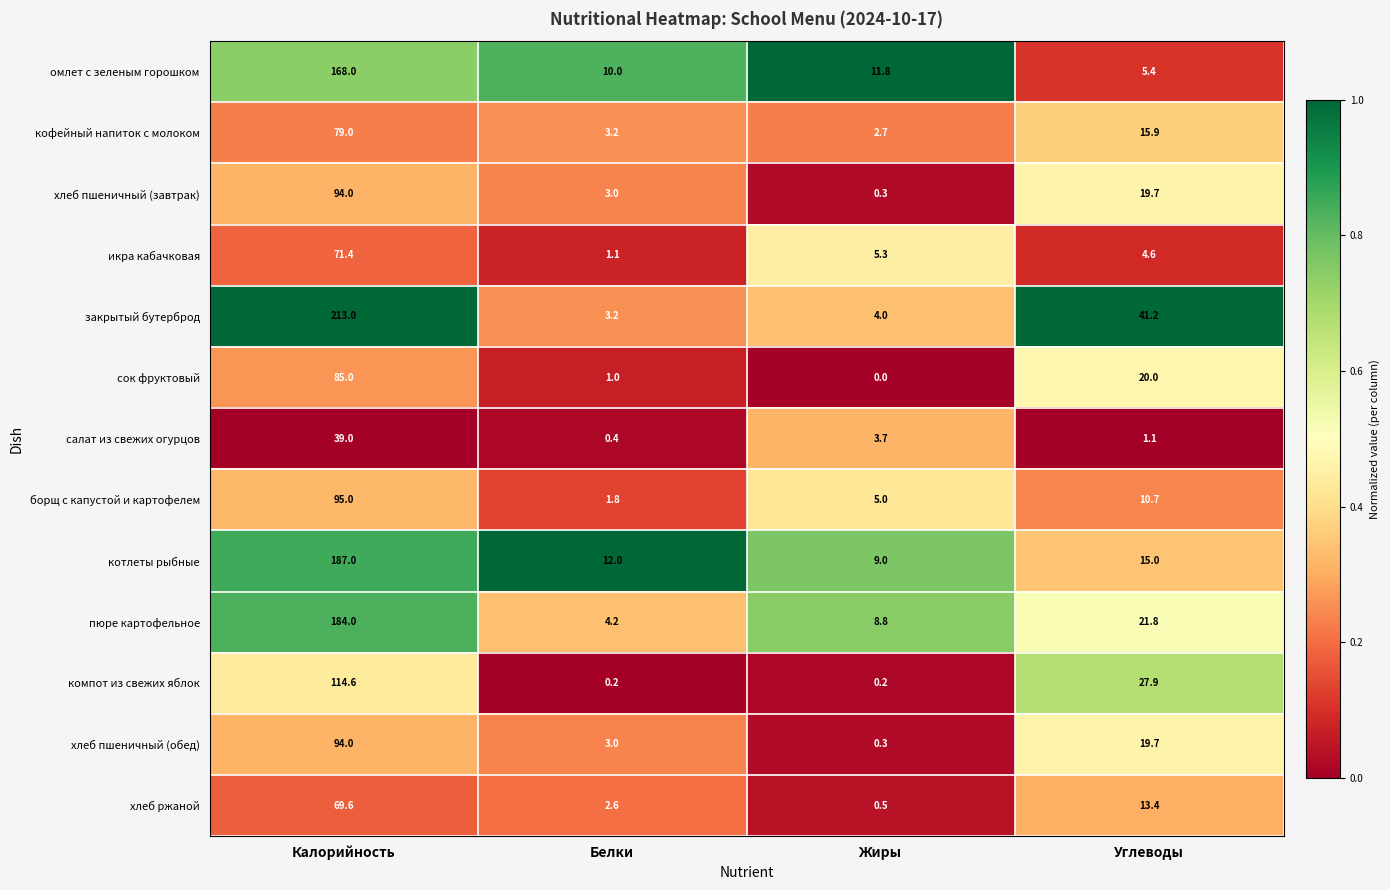

Is it true that кофейный напиток с молоком equals 15.9 at Углеводы?

True